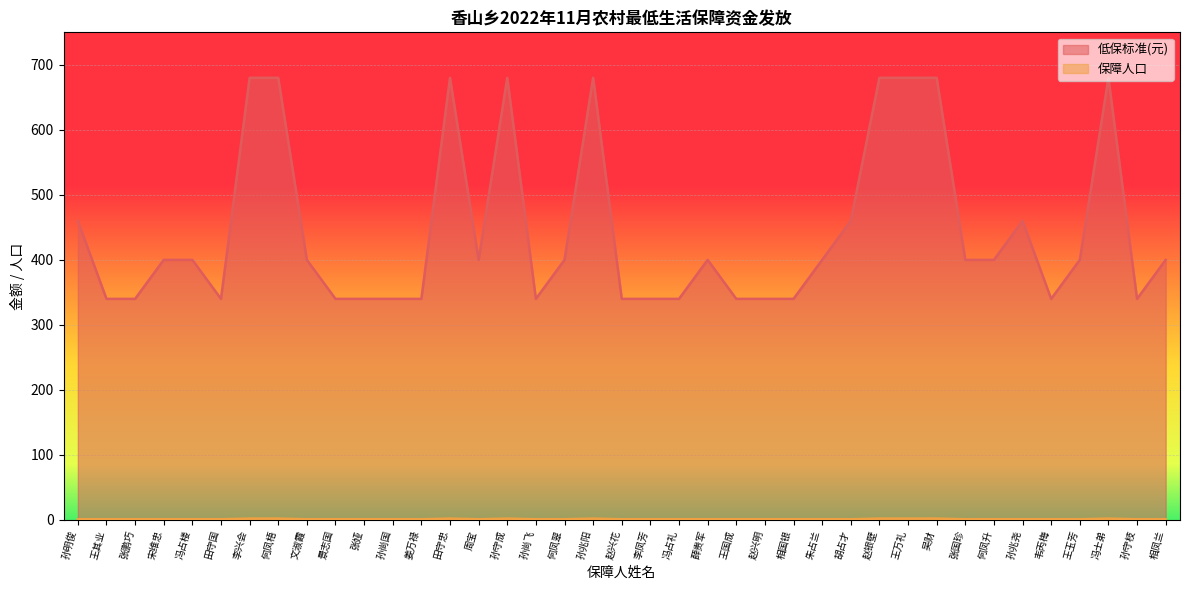

Which series has the widest spread of values?

低保标准(元)